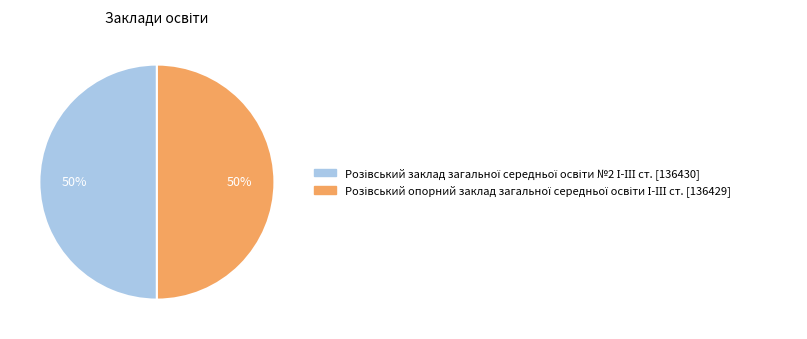

To the nearest percent, what is the average slice percentage?

50%